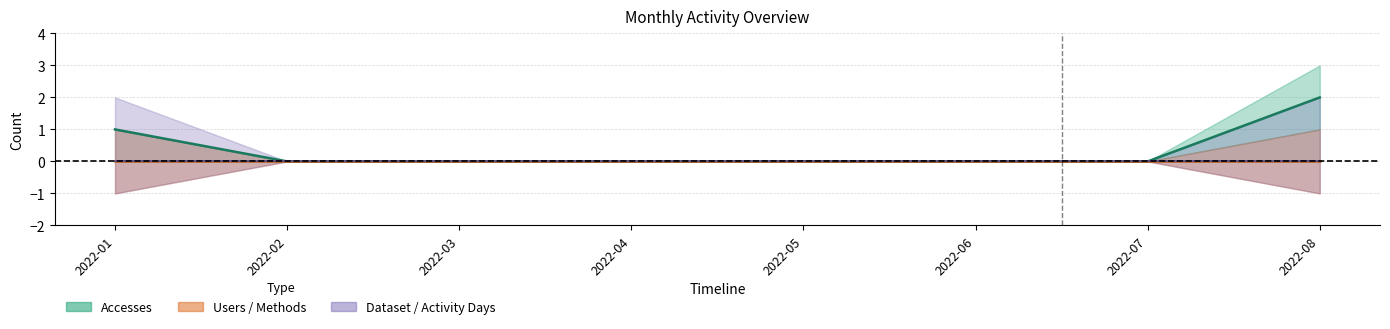

Is it true that Methods equals 0 at 2022-07?

False